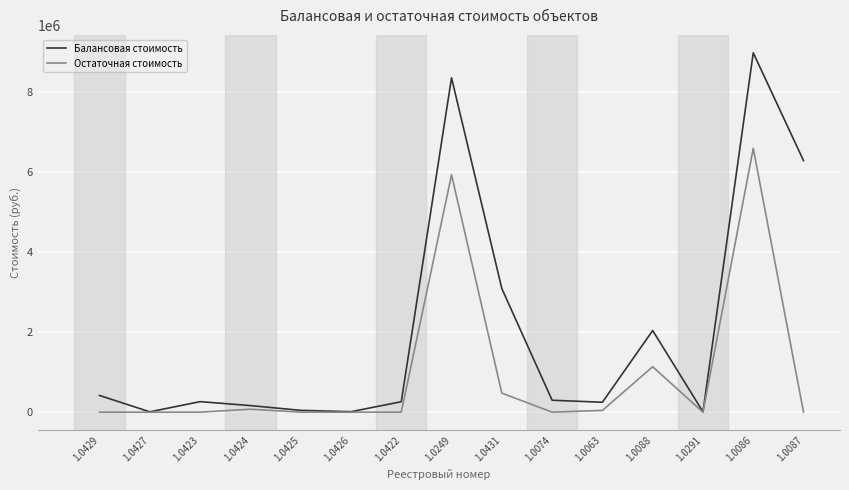

What are all the series names shown in the legend?

Балансовая стоимость, Остаточная стоимость